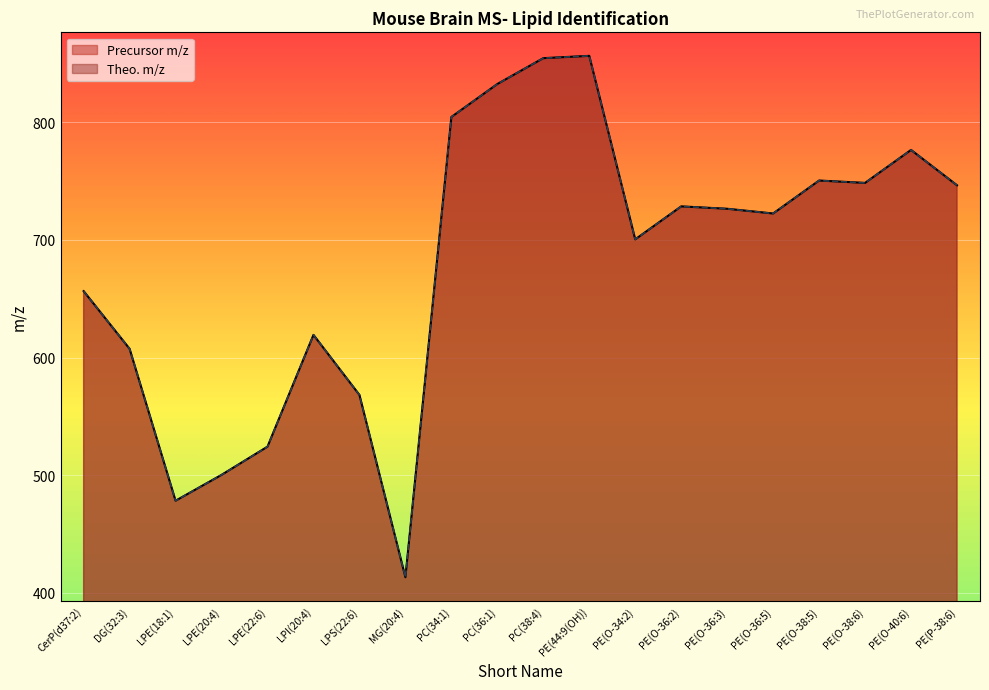

The value of Precursor m/z at PE(O-36:3) is 726.5. True or false?

True